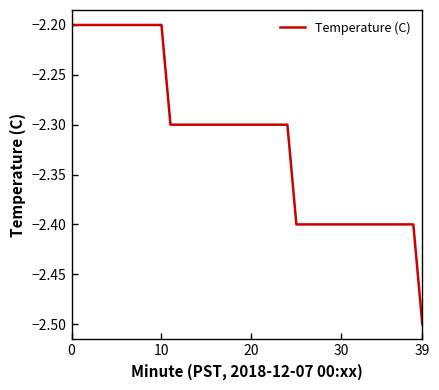

What is the difference between the maximum and minimum values?

0.3